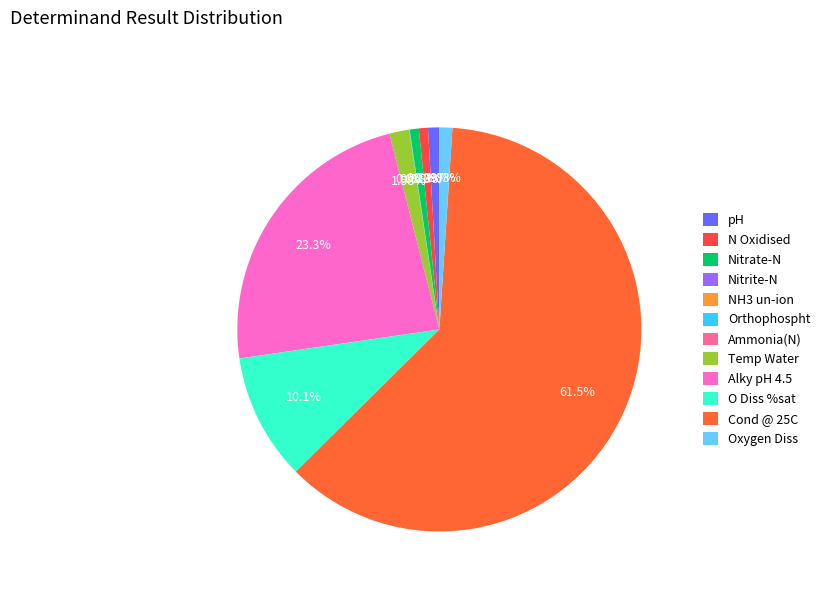

Which slice is the largest?

Cond @ 25C